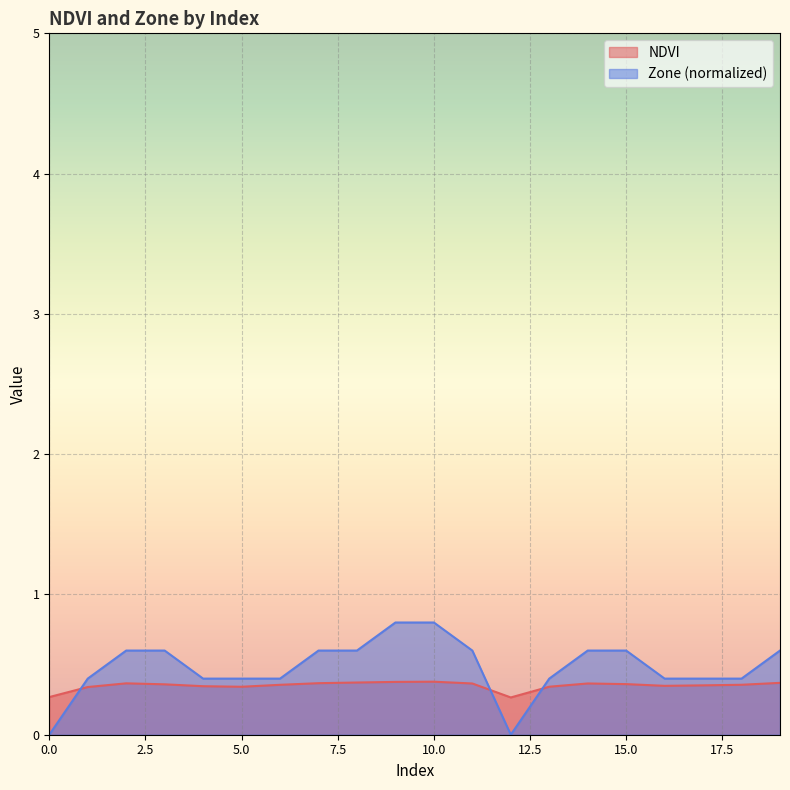

True or false: Zone has more than 2 interior local peaks.

False